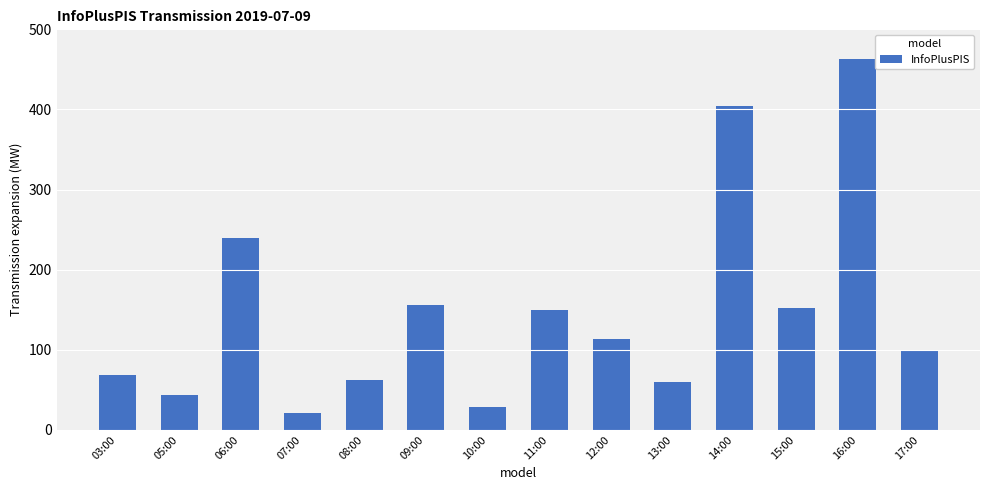

At which label does the data first exceed 114?

06:00